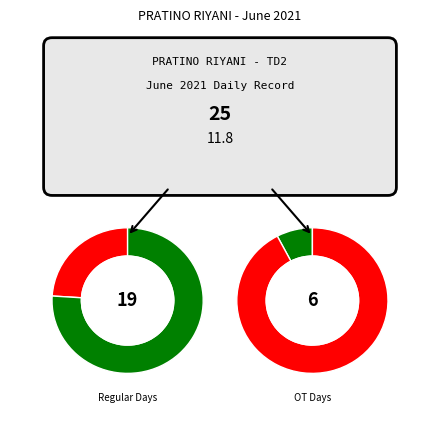

Is 17 the majority of the pie?

No